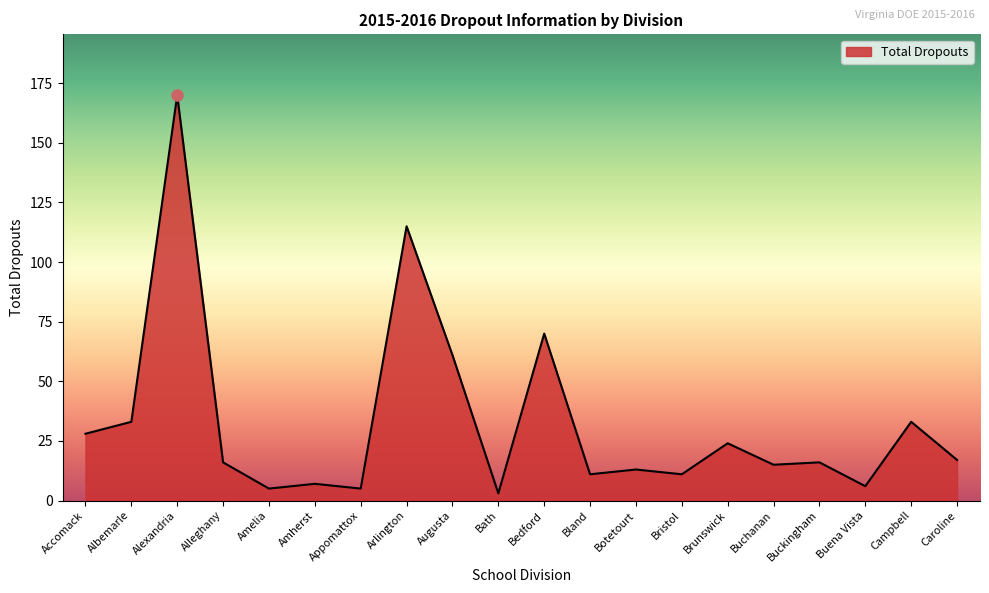

What is the greatest value displayed?

170